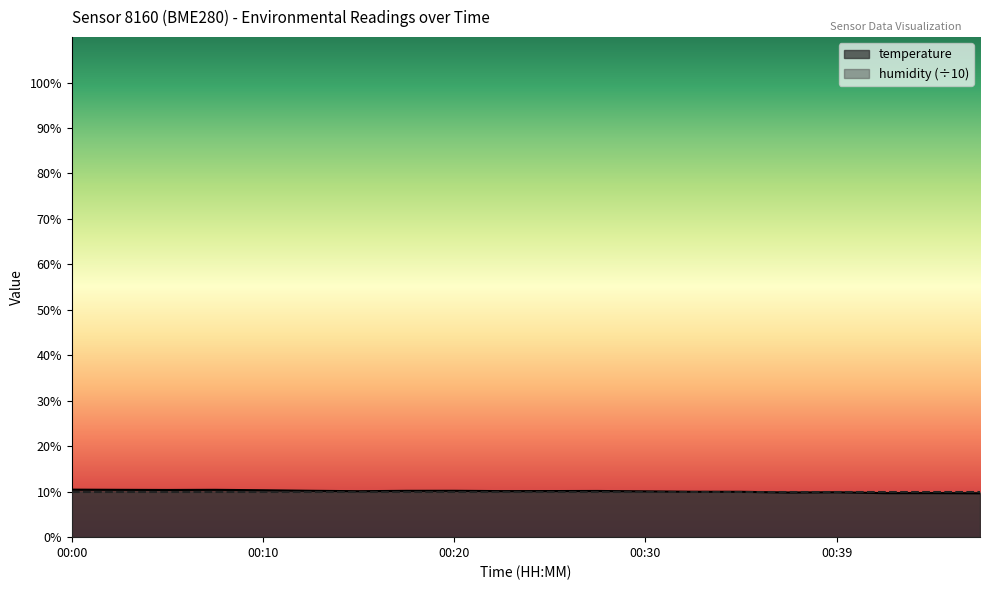

Reading left to right, transcribe all the data shown in this chart.

00:00=10.4	00:03=10.4	00:05=10.4	00:08=10.4	00:10=10.3	00:12=10.2	00:15=10.1	00:17=10.2	00:20=10.2	00:22=10.1	00:25=10.1	00:27=10.2	00:30=10.1	00:32=10.0	00:34=10.0	00:37=9.8	00:39=9.9	00:42=9.7	00:44=9.7	00:47=9.7